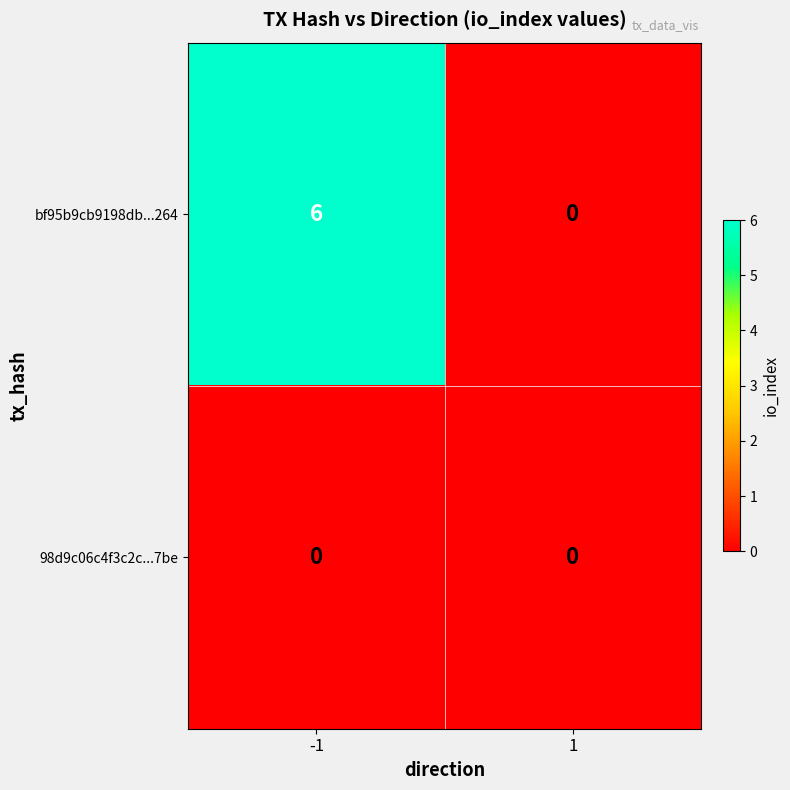

At -1, list the series in order from largest to smallest.

bf95b9cb9198db...264, 98d9c06c4f3c2c...7be